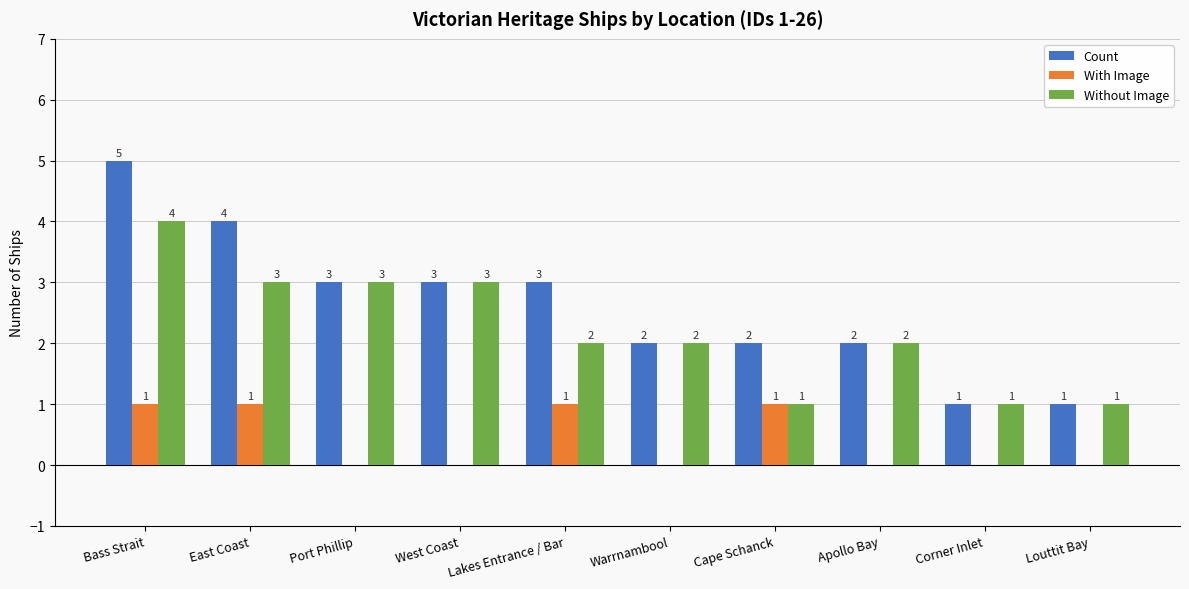

What is the highest value of the Without Image series?

4